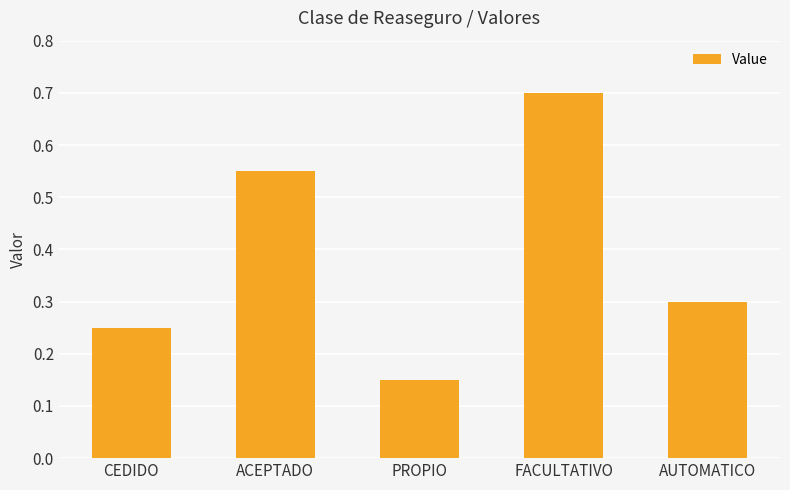

The chart shows a value of 0.3 at AUTOMATICO. True or false?

True